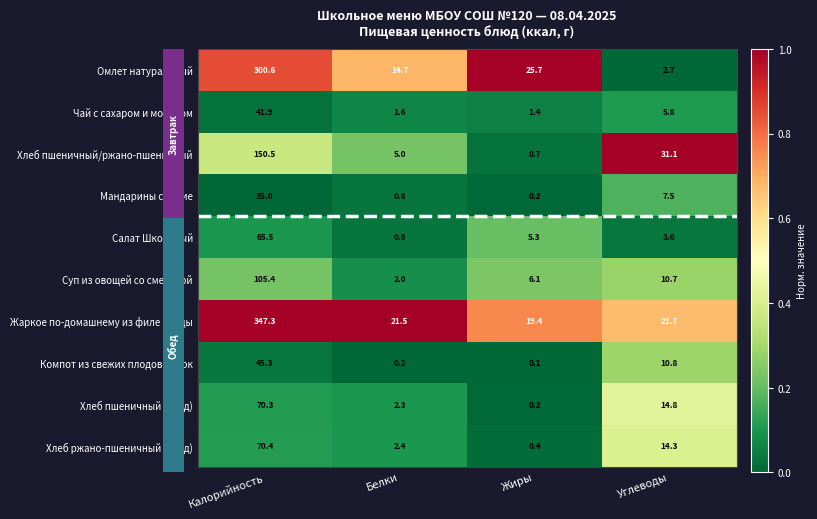

Count the number of data series in this chart.

10